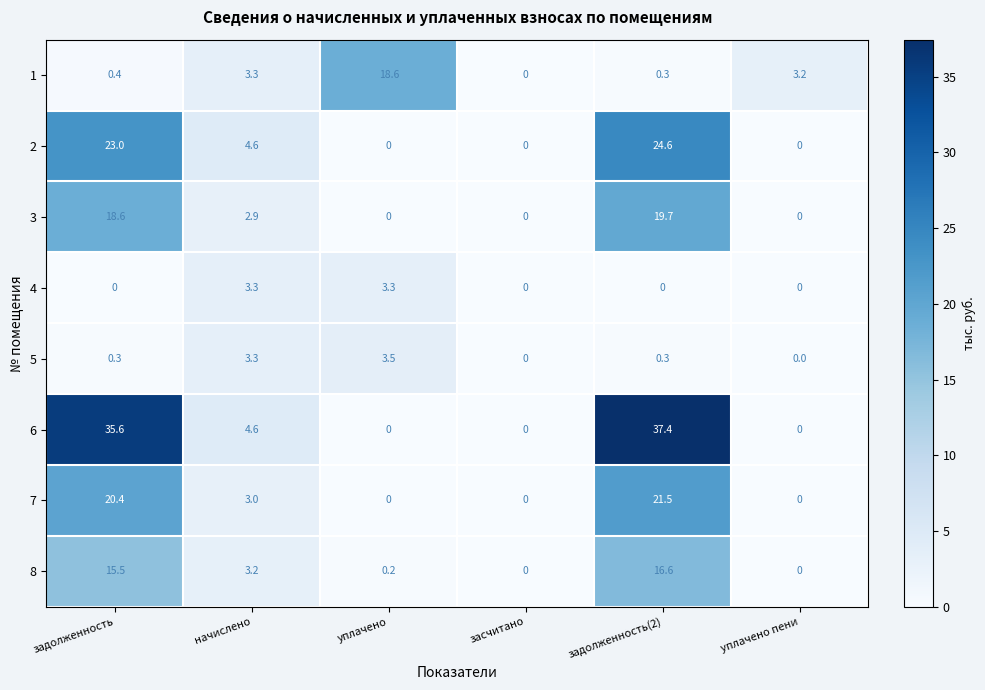

How many categories are shown in the chart?

6